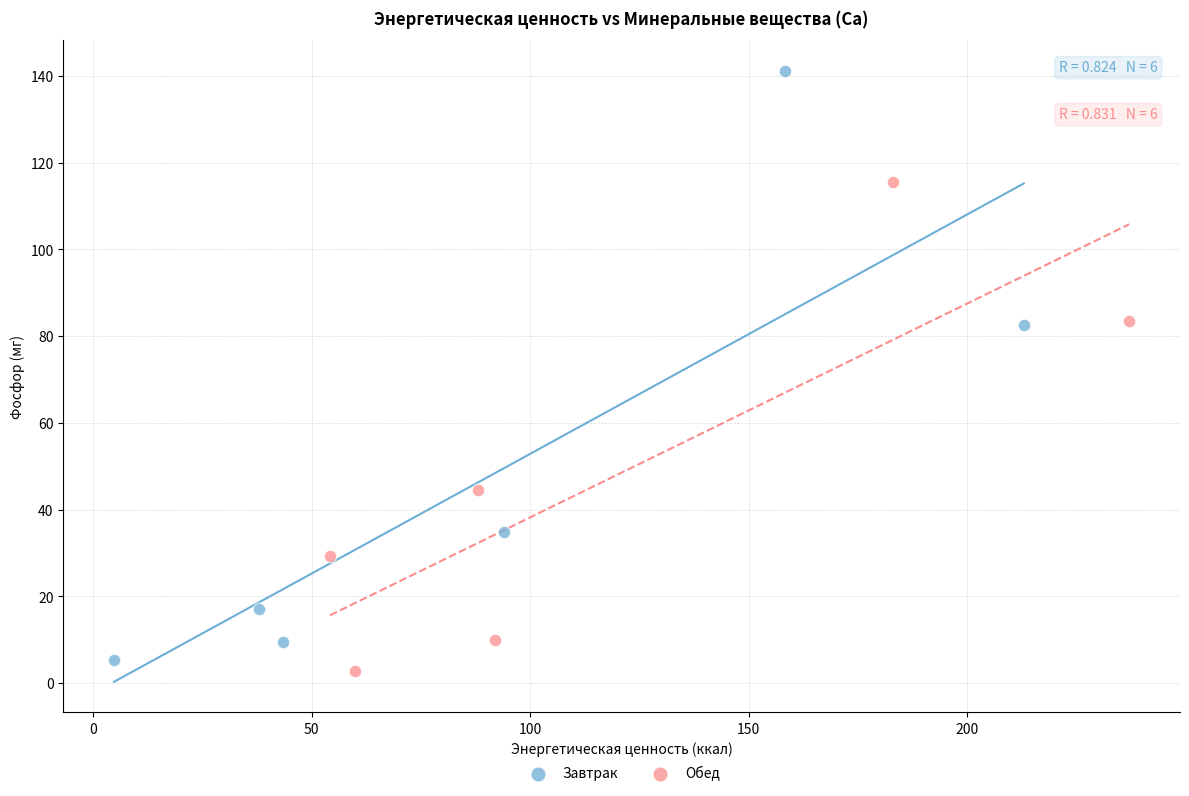

Which series has the widest spread of Y values?

Завтрак